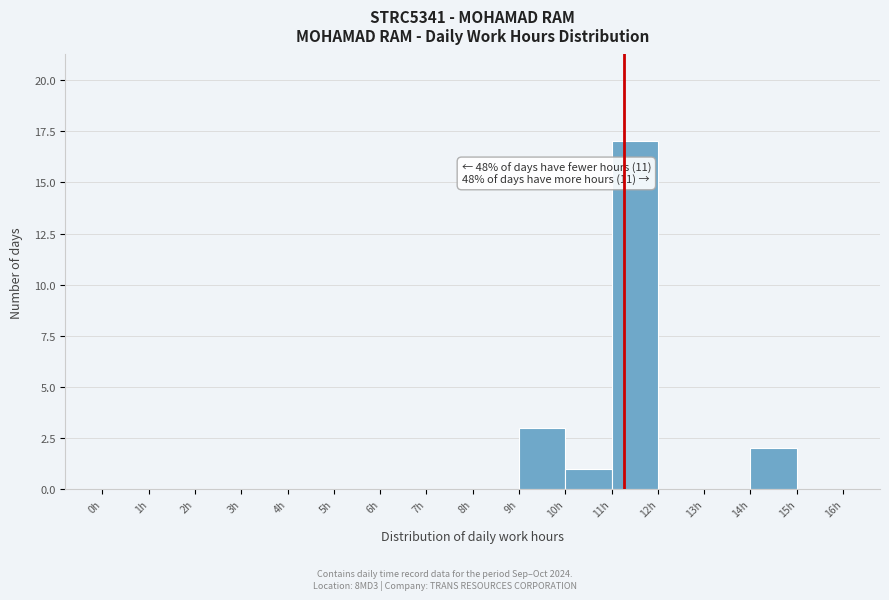

Which range on the x-axis has the tallest bar?

11 to 12